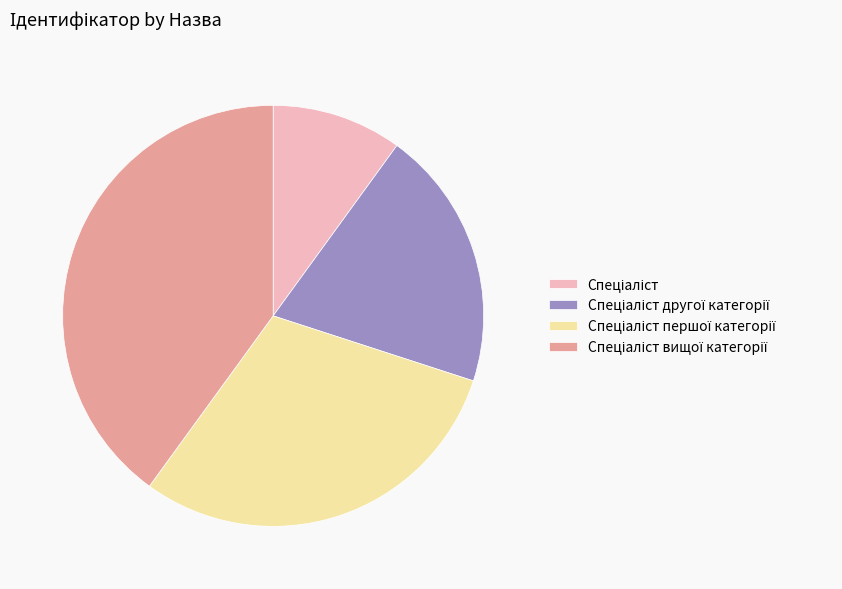

Does any single category account for the majority?

No